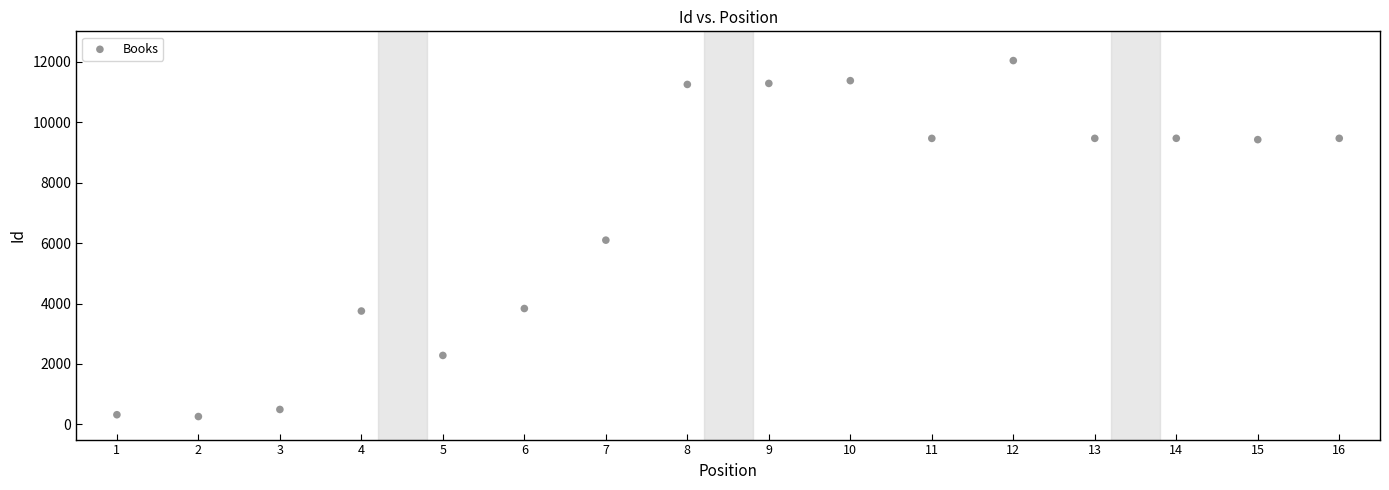

What is the range of Y values (max minus min)?

11771